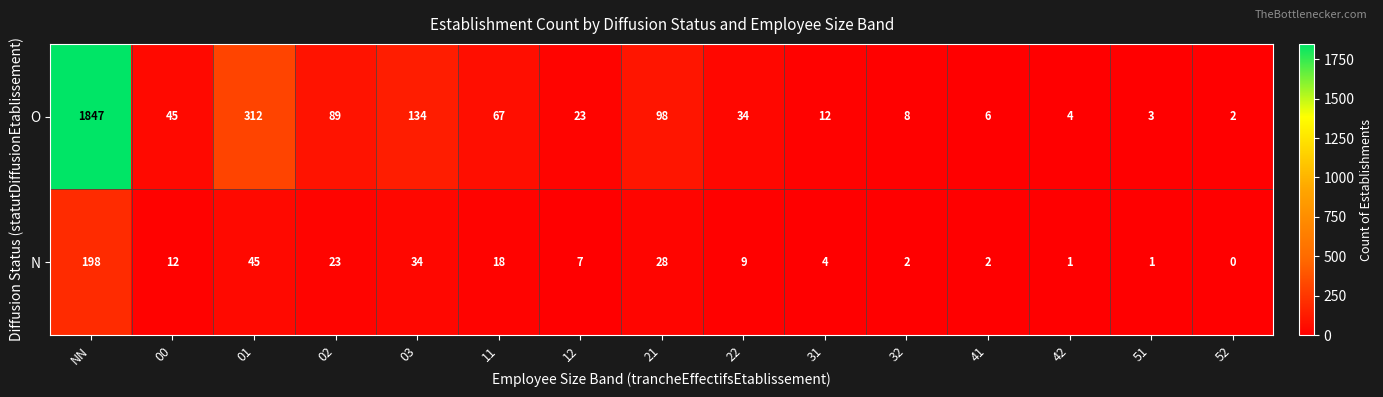

List the series in order of their overall mean, highest first.

O, N